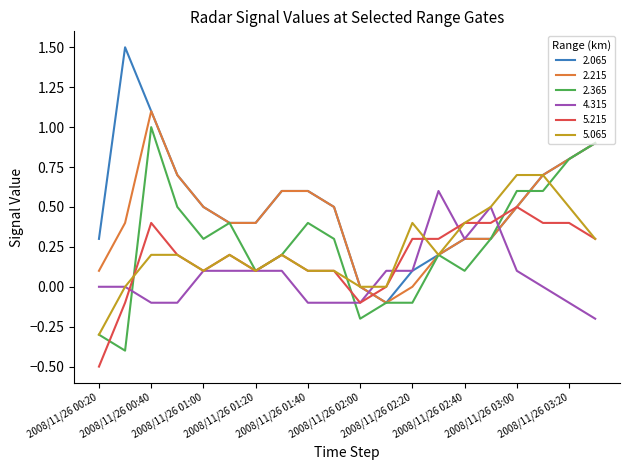

What is the sum of all 2.365 values?

5.6